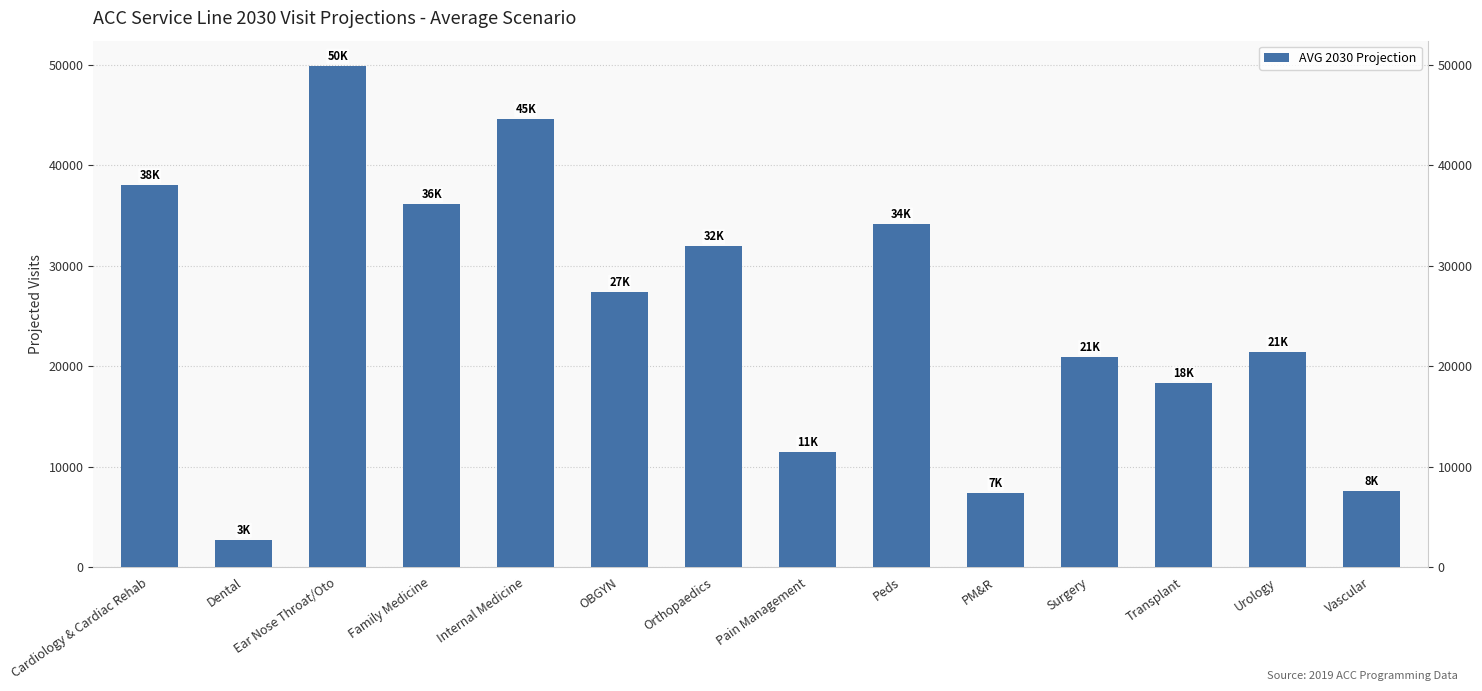

Rank the categories by value from lowest to highest.

Dental, PM&R, Vascular, Pain Management, Transplant, Surgery, Urology, OBGYN, Orthopaedics, Peds, Family Medicine, Cardiology & Cardiac Rehab, Internal Medicine, Ear Nose Throat/Oto